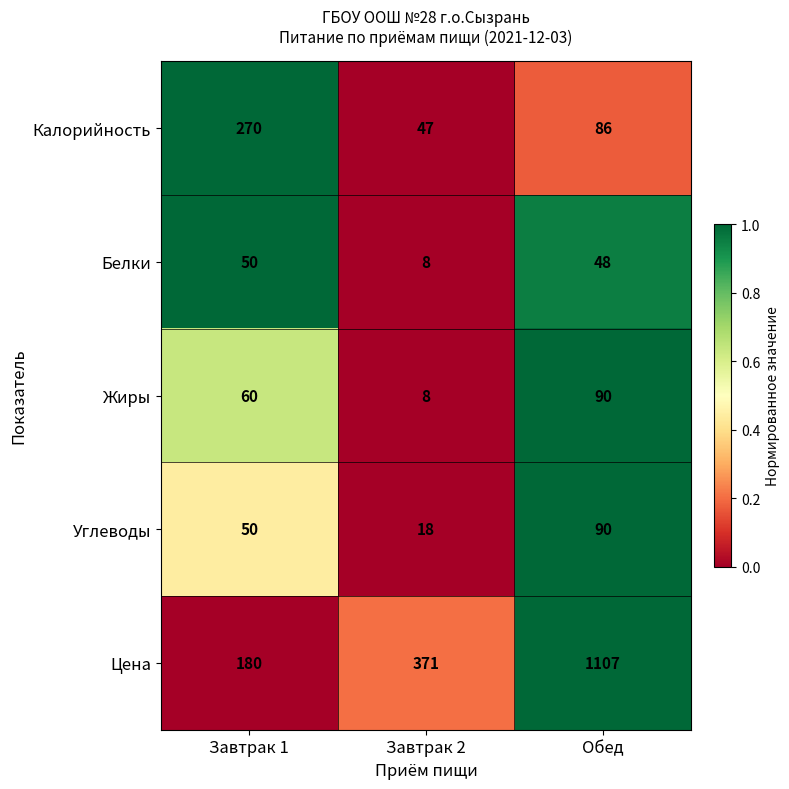

Reading left to right, extract all data points from this chart.

Калорийность: Завтрак 1=270	Завтрак 2=47	Обед=86
Белки: Завтрак 1=50	Завтрак 2=8	Обед=48
Жиры: Завтрак 1=60	Завтрак 2=8	Обед=90
Углеводы: Завтрак 1=50	Завтрак 2=18	Обед=90
Цена: Завтрак 1=180	Завтрак 2=371	Обед=1107